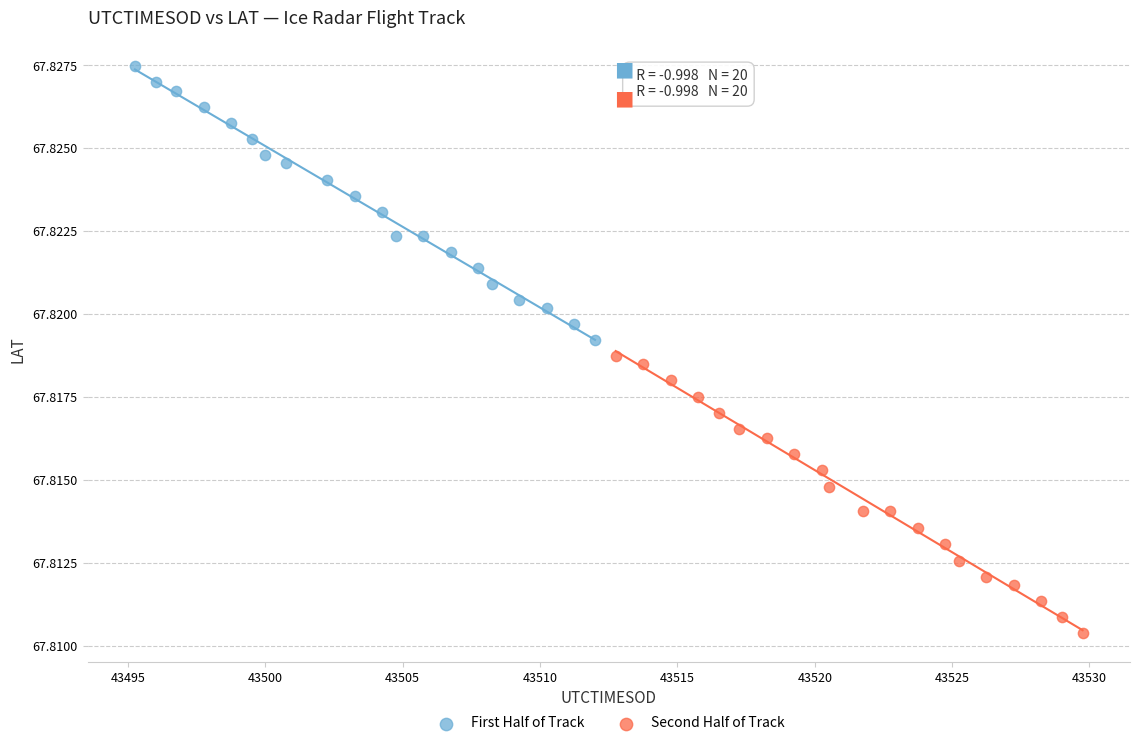

Which series contains the highest Y value?

First Half of Track